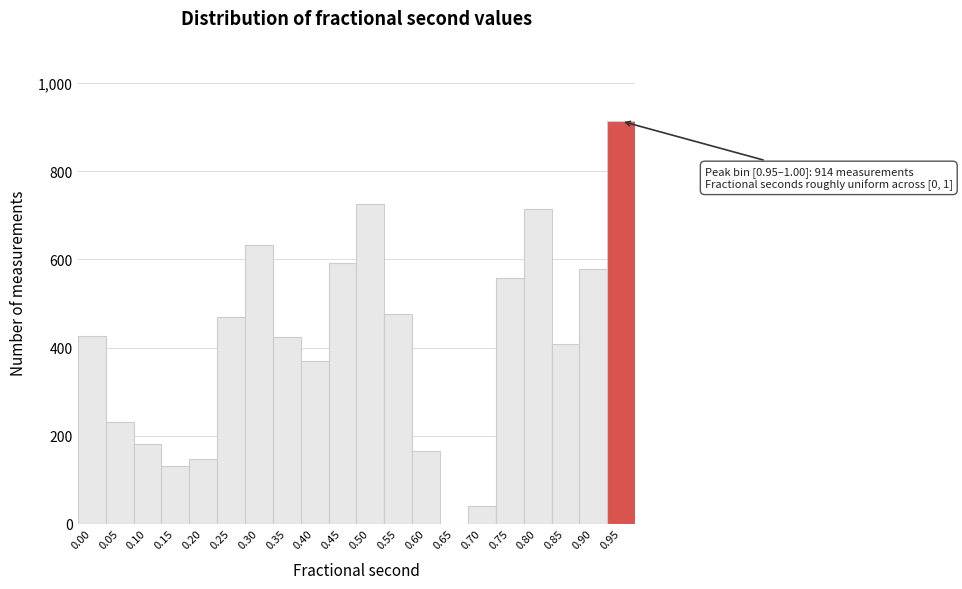

What is the maximum value shown in the chart?

914